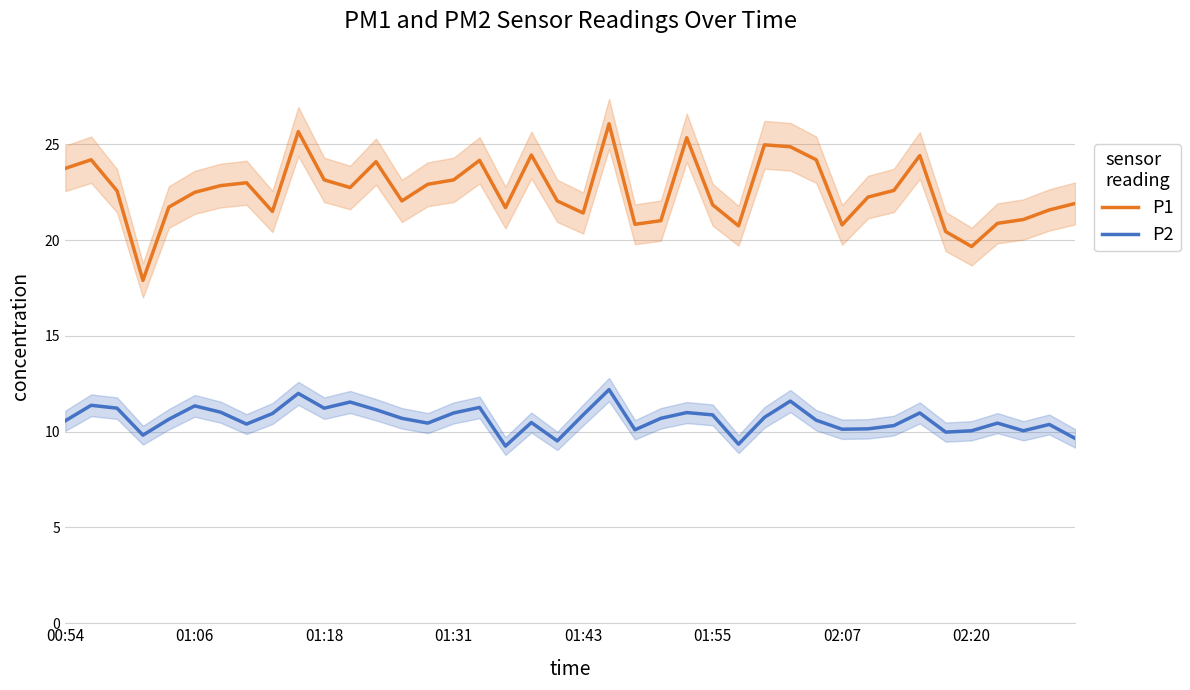

Which series has the widest spread of values?

P1